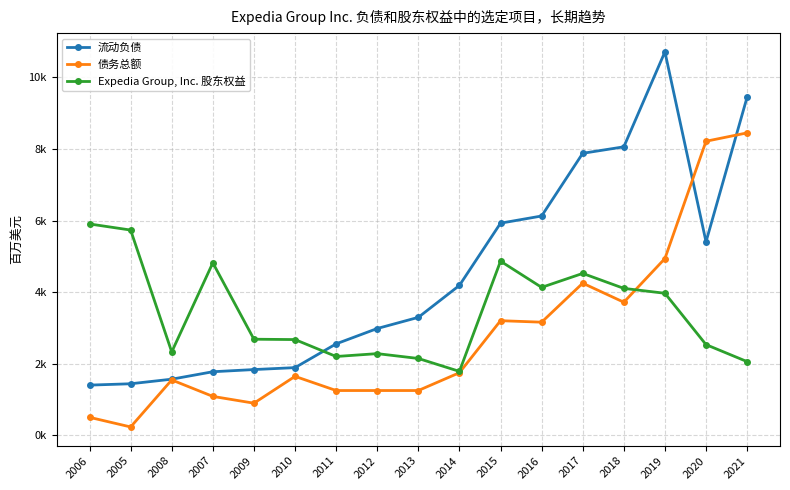

Between 2006 and 2015, which series saw the biggest shift?

流动负债